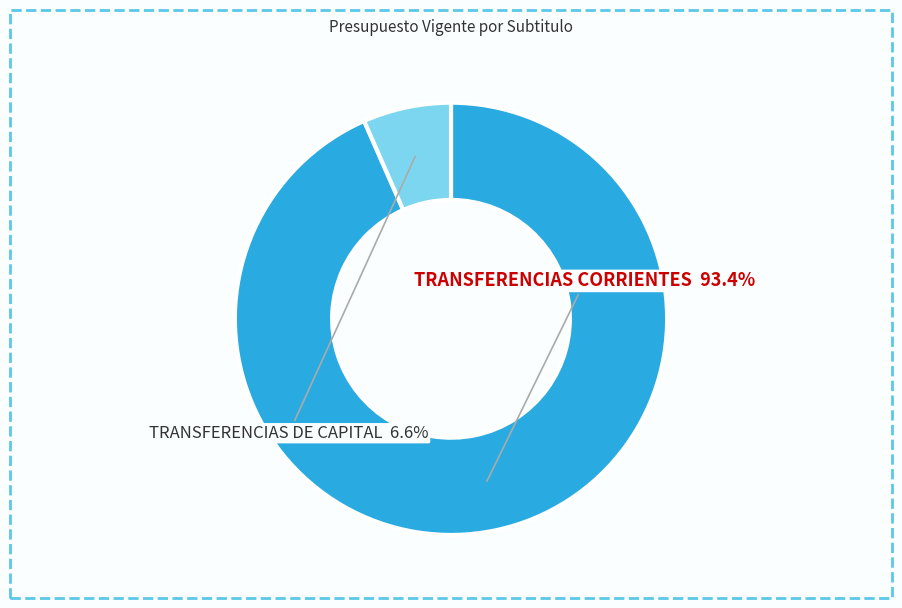

Does any single category account for the majority?

Yes